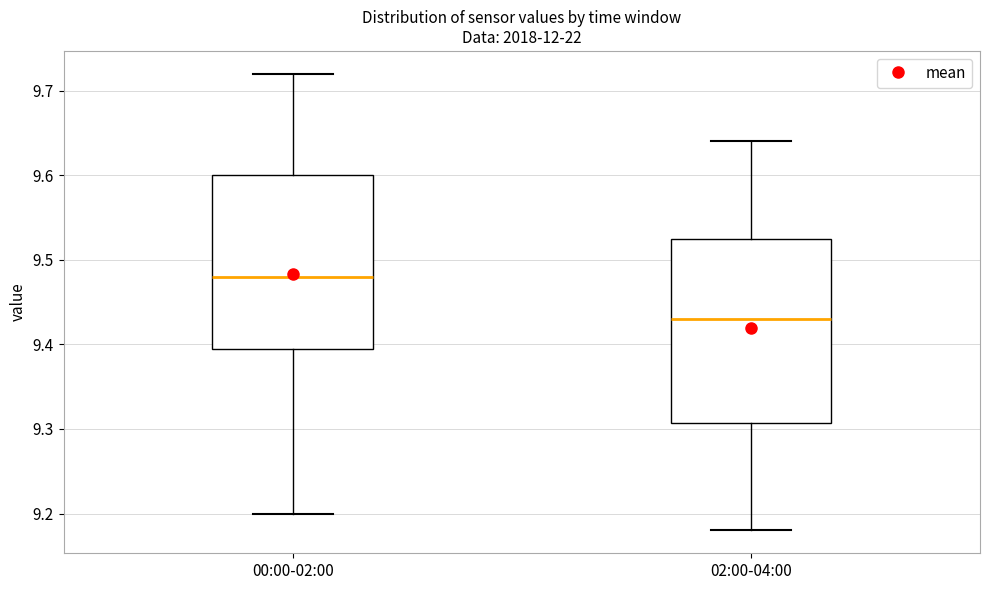

Where does the median line of the box for 00:00-02:00 sit on the y-axis? The values are not printed on the chart, so give them approximately, as read against the axis.

9.48